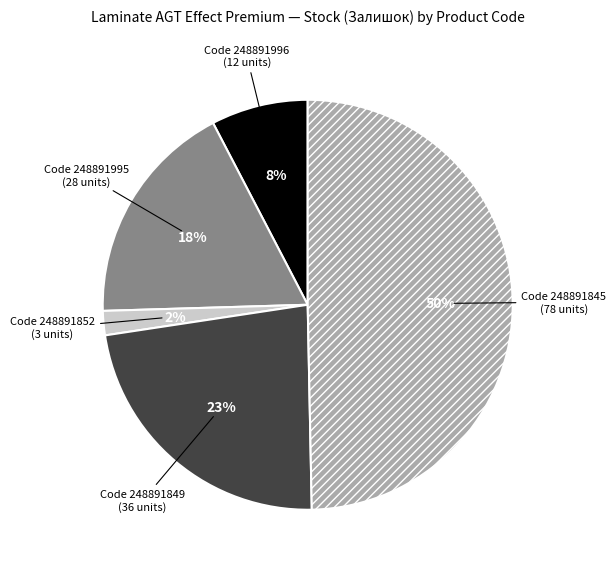

To the nearest percent, what is the average slice percentage?

20%